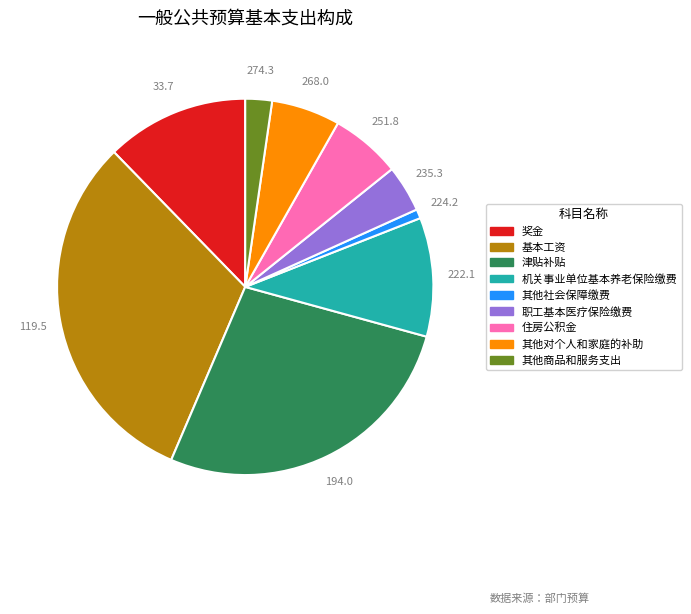

How many segments does this pie chart have?

9